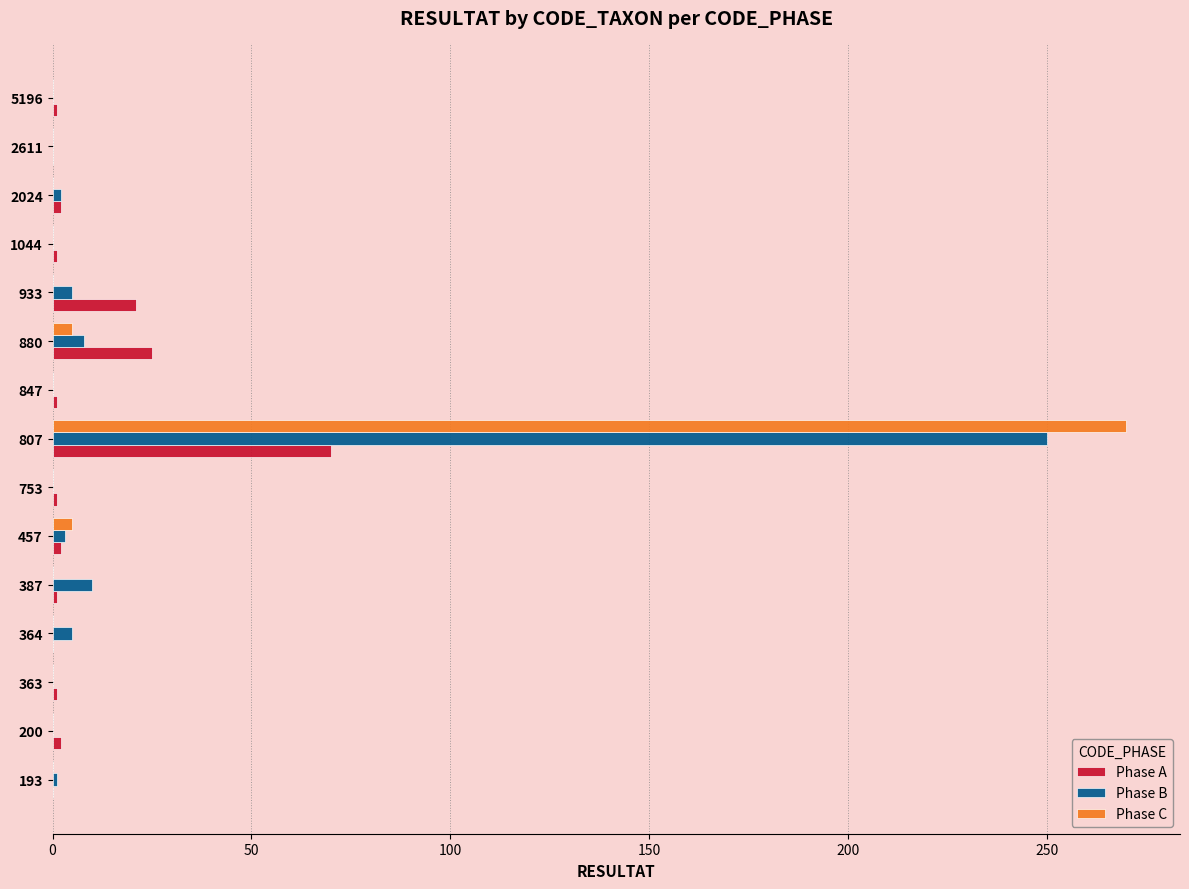

The Phase C series shows -81 at 193. True or false?

False